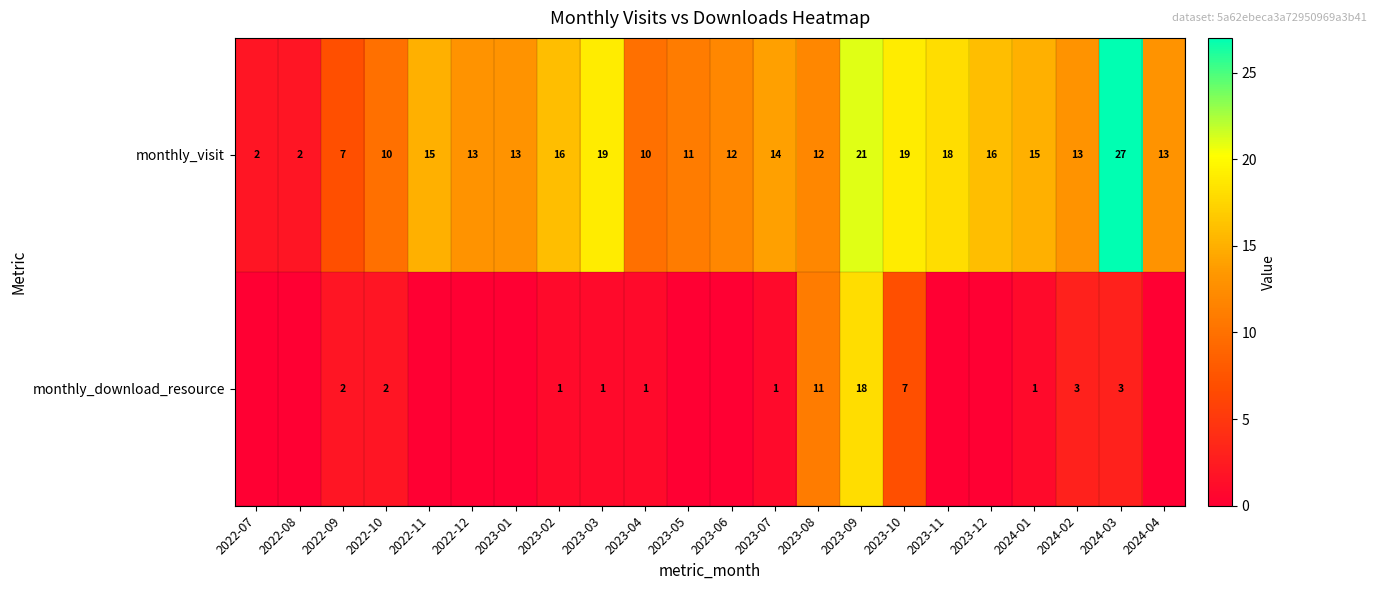

Which has a higher value, 2022-12 or 2022-09?

2022-12